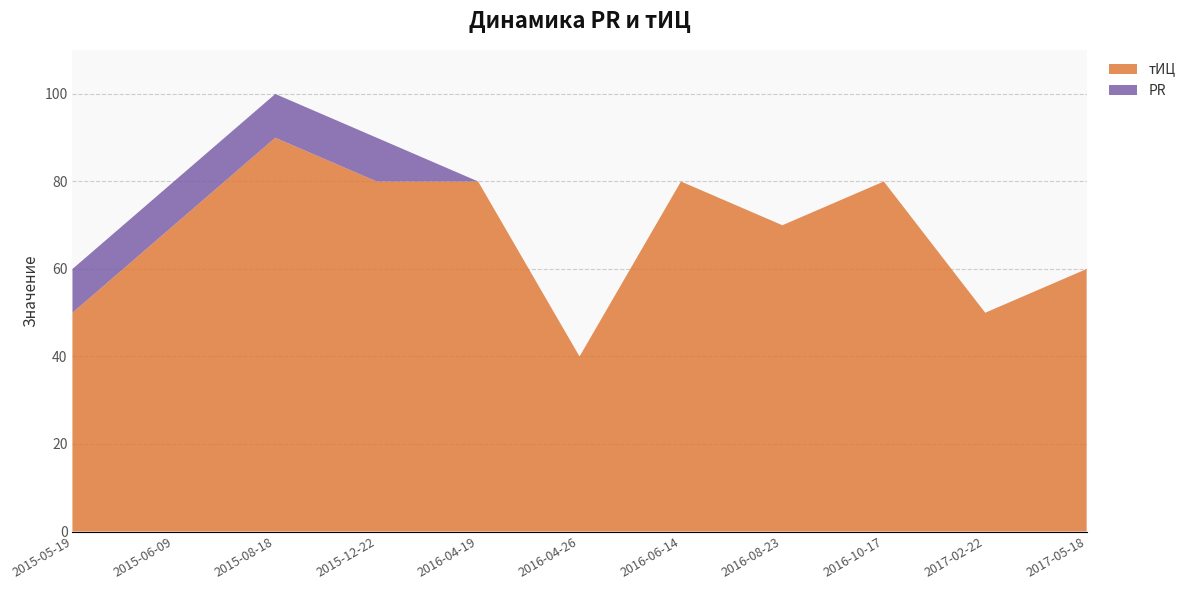

The value of тИЦ at 2017-05-18 is 99. True or false?

False